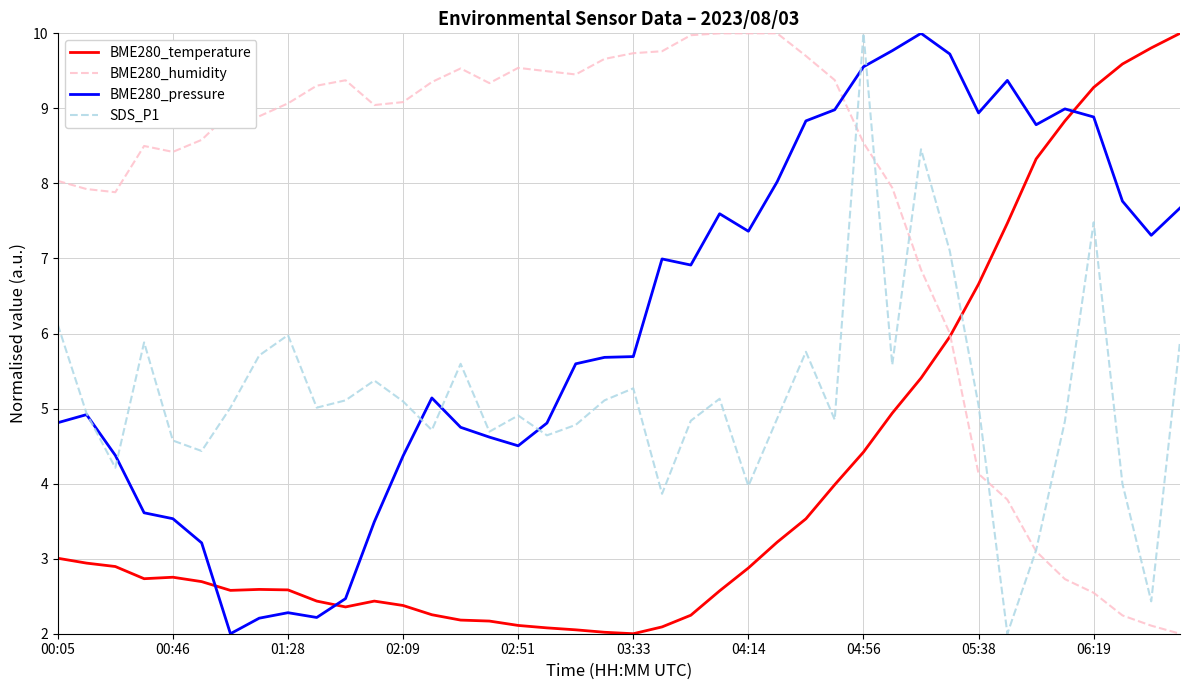

Rank the series by their average value, from lowest to highest.

BME280_temperature, SDS_P1, BME280_pressure, BME280_humidity